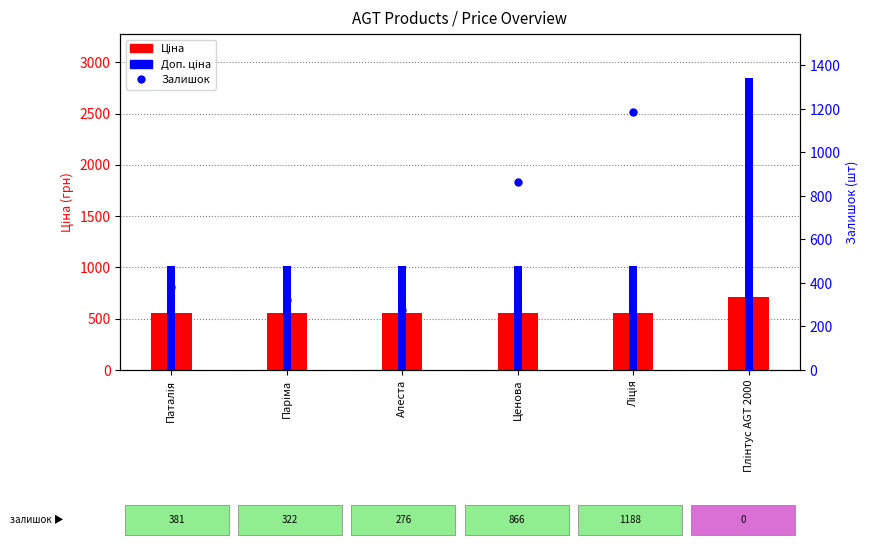

List the labels in order of Доп. ціна value, smallest first.

Паталія, Паріма, Алеста, Ценова, Ліція, Плінтус AGT 2000